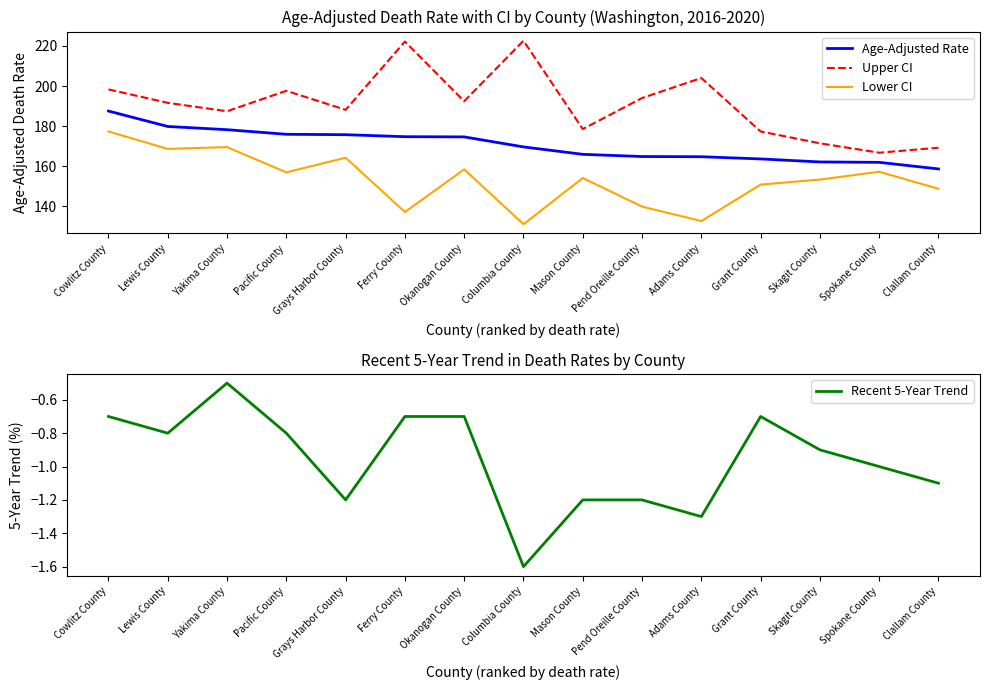

True or false: Upper CI has a value of 187.4 at Yakima County.

True